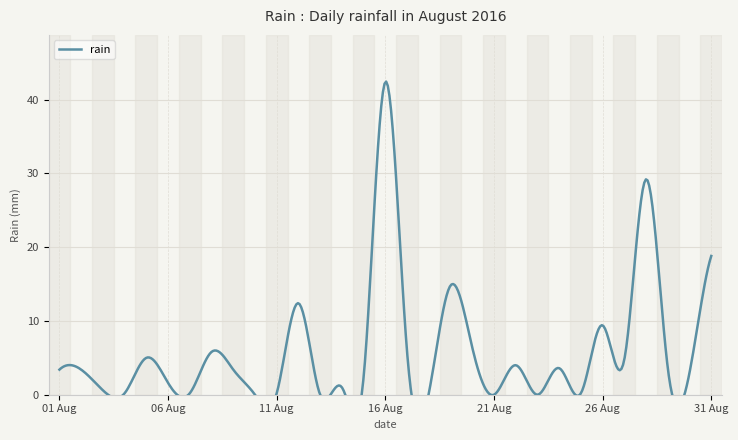

Reading left to right, transcribe all the data shown in this chart.

3.4	3.4	0.6	0.2	5.0	1.6	0.2	5.8	3.4	0.0	0.2	12.4	0.0	1.0	2.4	42.4	5.8	0.2	14.8	6.4	0.0	4.0	0.0	3.6	0.2	9.4	4.8	29.2	3.6	3.0	18.8